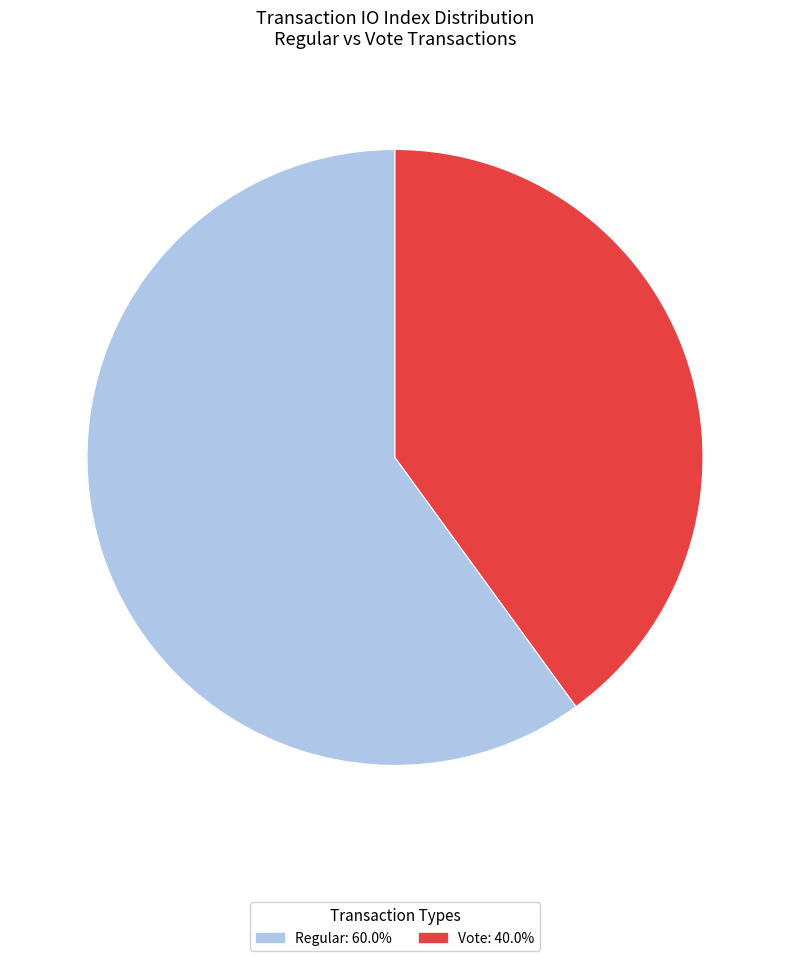

Is there a majority slice in this chart?

Yes